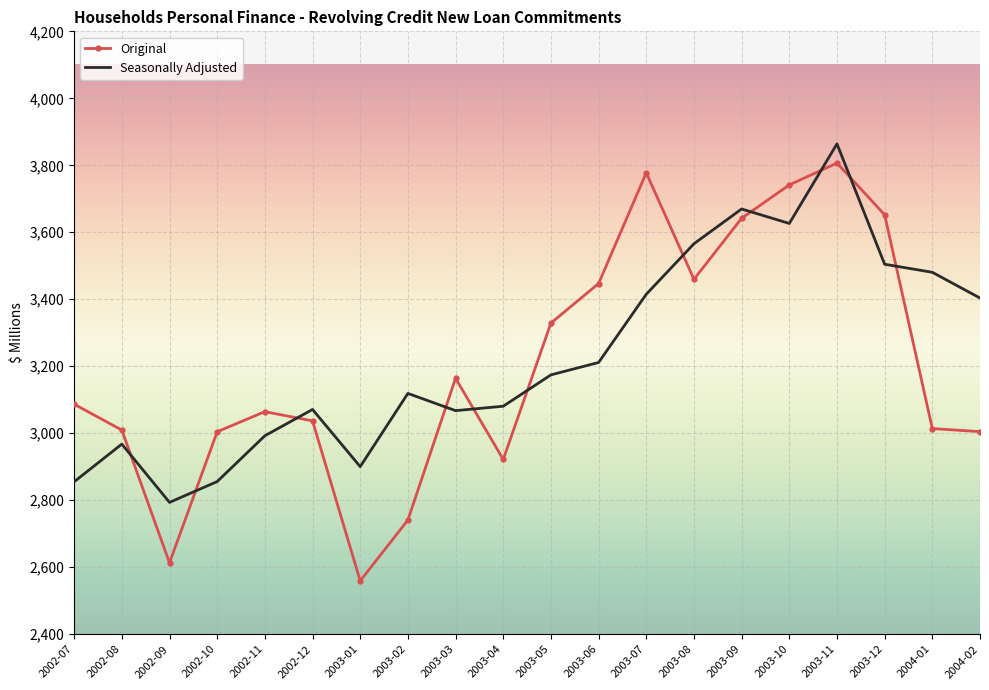

True or false: Original has a value of 2559.3 at 2003-01.

True